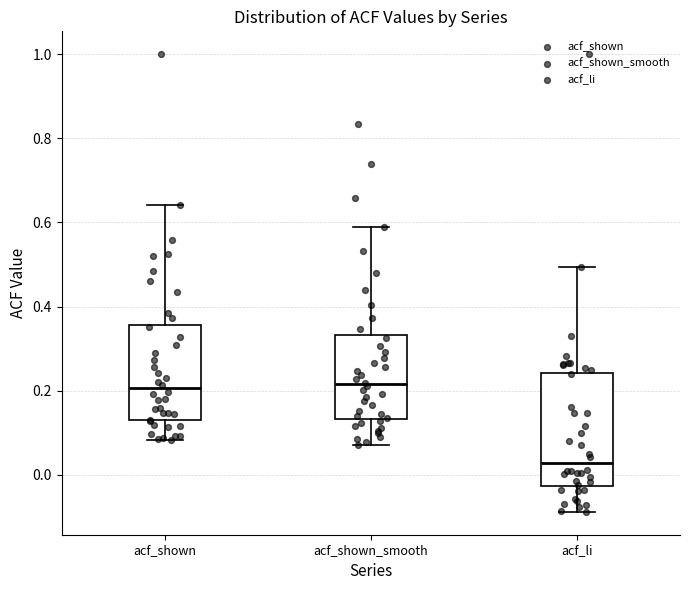

Where is the upper edge of the box for acf_li on the y-axis? The values are not printed on the chart, so give them approximately, as read against the axis.

0.24